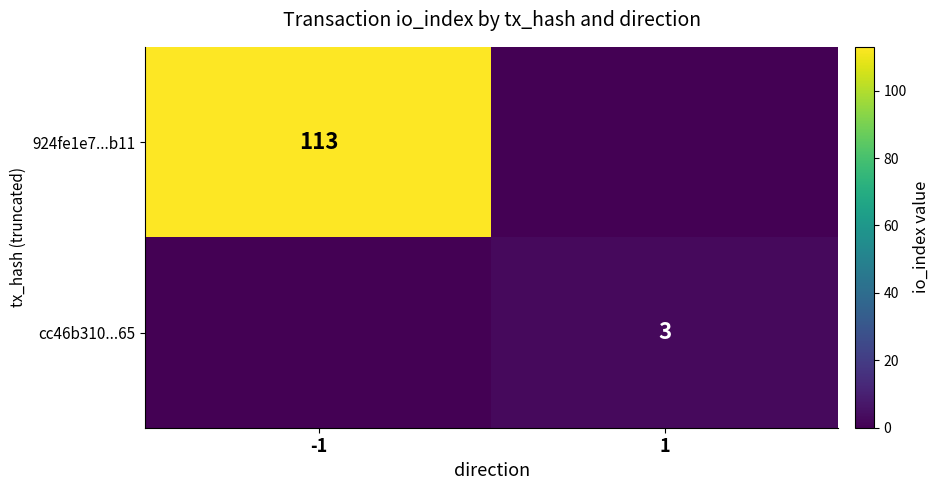

True or false: 924fe1e7...b11 has a value of 45 at -1.

False